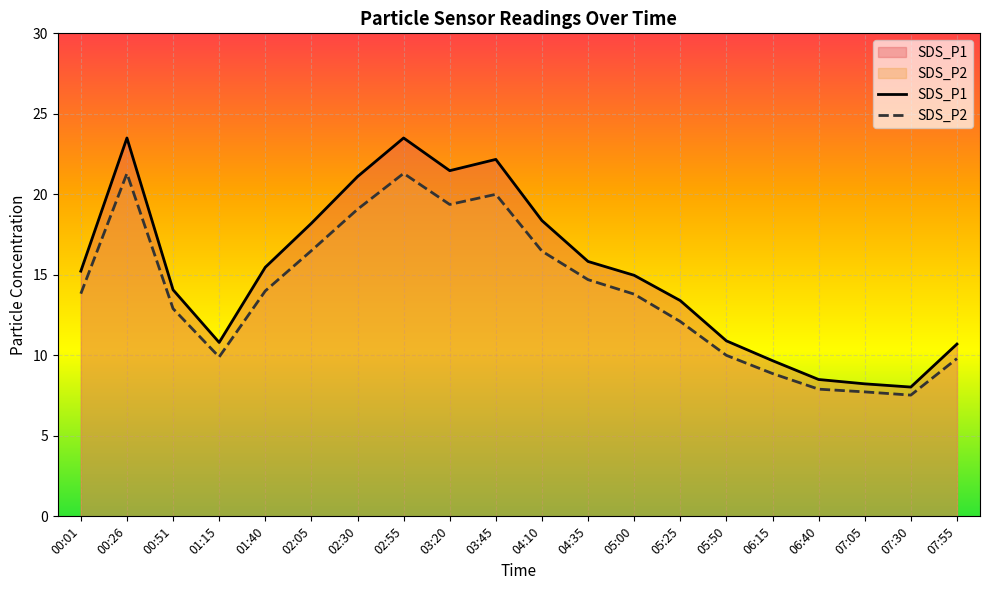

Reading left to right, what are all the values shown in this chart?

SDS_P1: 00:01=15.2	00:26=23.5	00:51=14.1	01:15=10.8	01:40=15.5	02:05=18.2	02:30=21.1	02:55=23.5	03:20=21.5	03:45=22.2	04:10=18.4	04:35=15.8	05:00=15.0	05:25=13.4	05:50=10.9	06:15=9.7	06:40=8.5	07:05=8.2	07:30=8.0	07:55=10.7
SDS_P2: 00:01=13.8	00:26=21.3	00:51=12.9	01:15=9.9	01:40=14.0	02:05=16.5	02:30=19.1	02:55=21.3	03:20=19.4	03:45=20.0	04:10=16.5	04:35=14.7	05:00=13.8	05:25=12.1	05:50=10.0	06:15=8.9	06:40=7.9	07:05=7.7	07:30=7.5	07:55=9.8